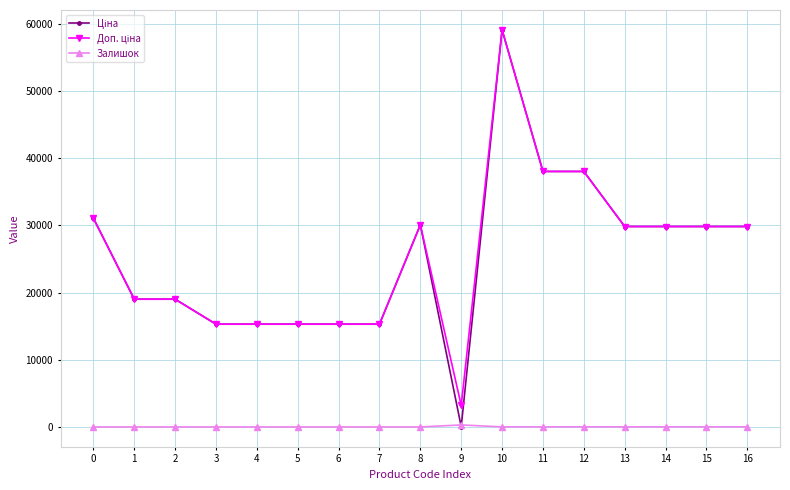

What is the total value across all series at 6?

30576.0